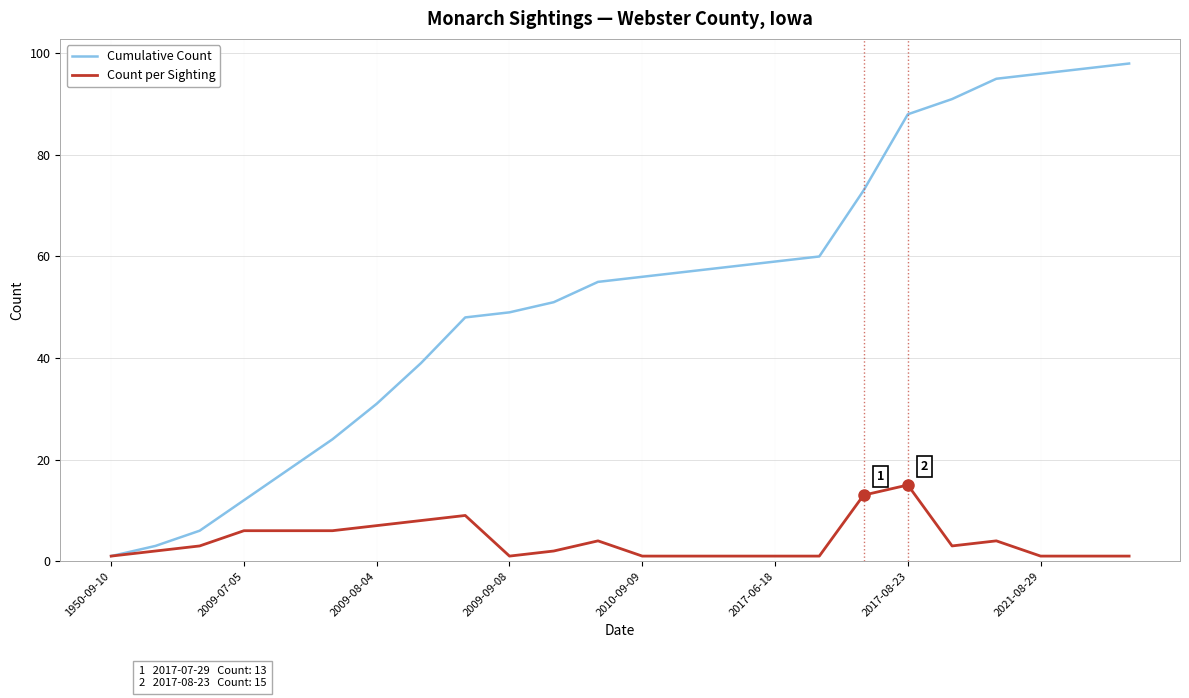

What is the maximum value for Count per Sighting?

15